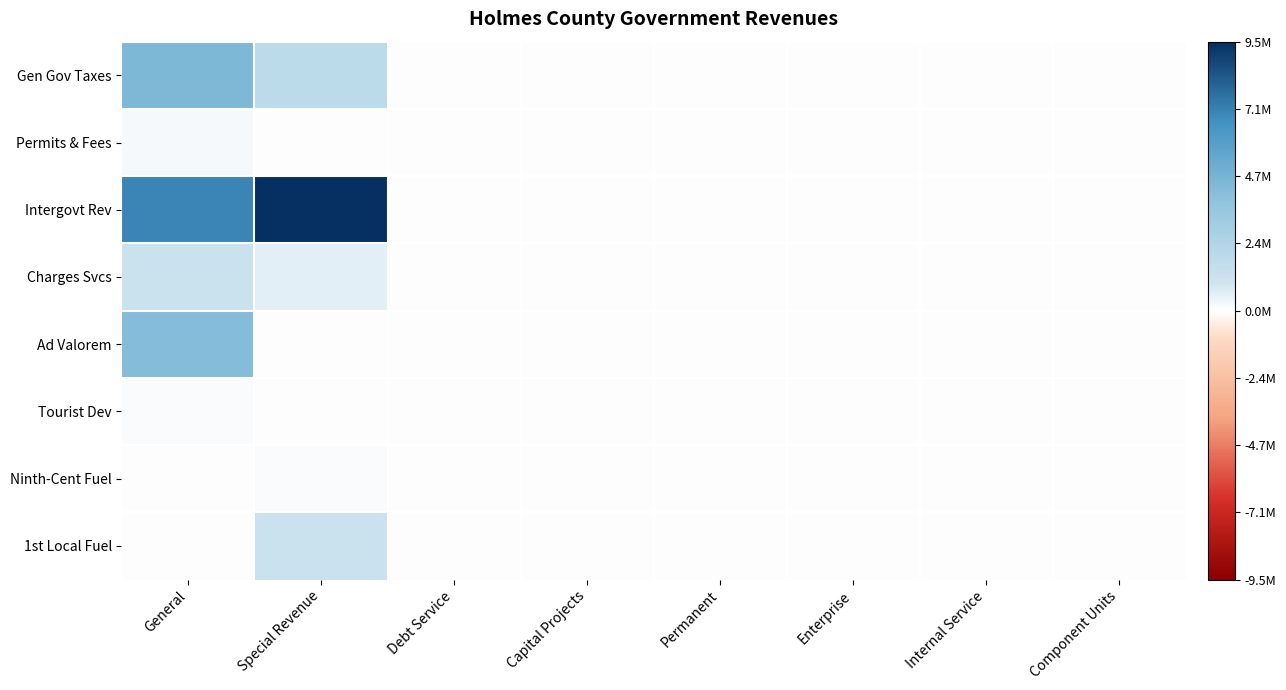

What is the greatest value displayed?

9491595